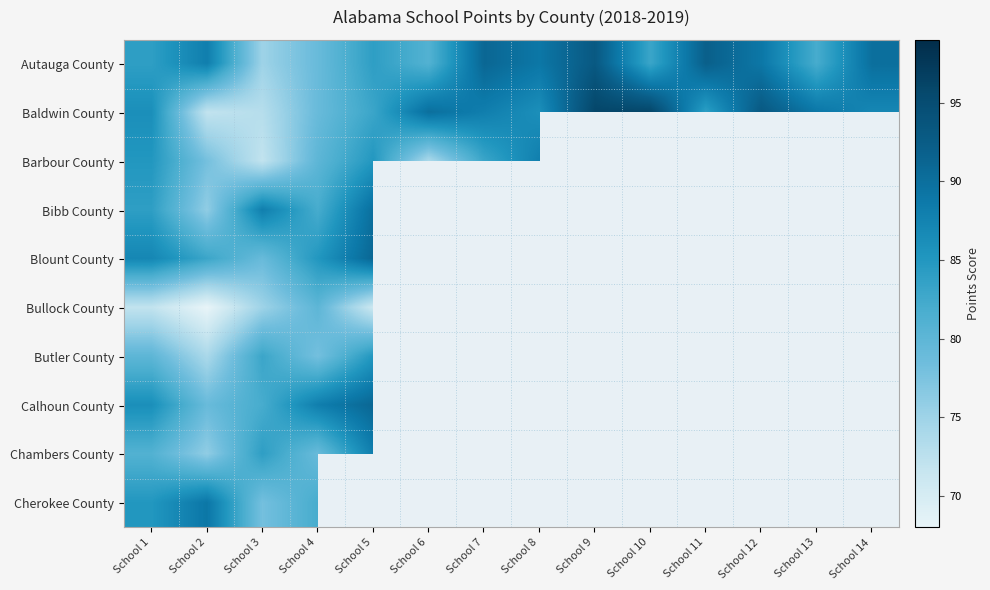

What is the maximum value for Baldwin County?

96.0